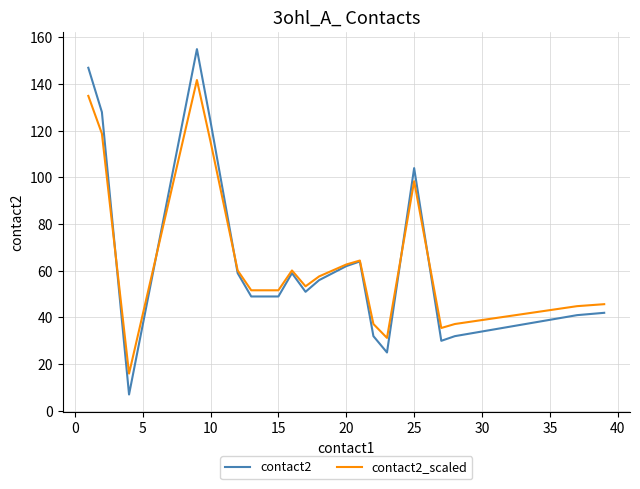

What is the greatest value displayed?

155.0